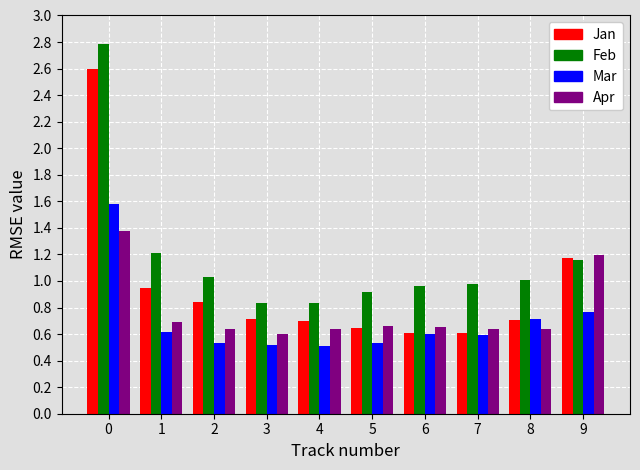

Between 4 and 9, which series saw the biggest shift?

Apr